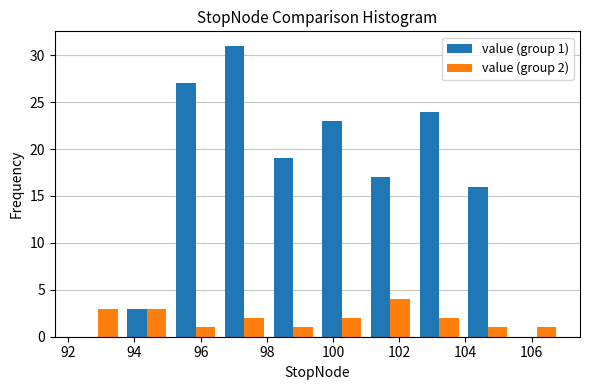

In the value (group 1) series, which range on the x-axis has the tallest bar?

96.6 to 98.0